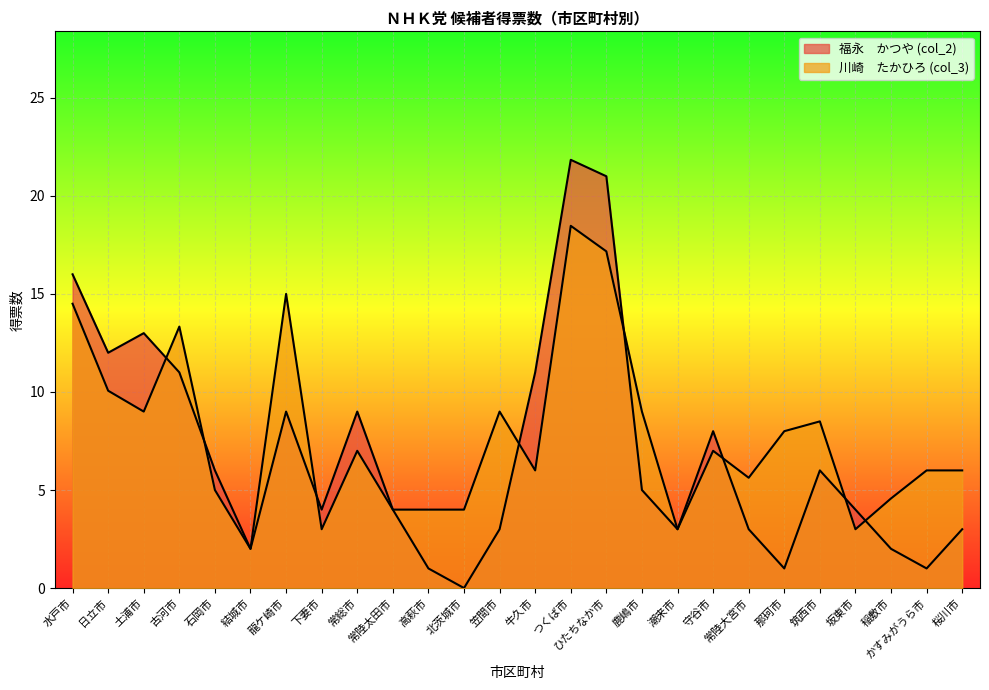

The 川崎　たかひろ (col_3) series shows 4.0 at 北茨城市. True or false?

True